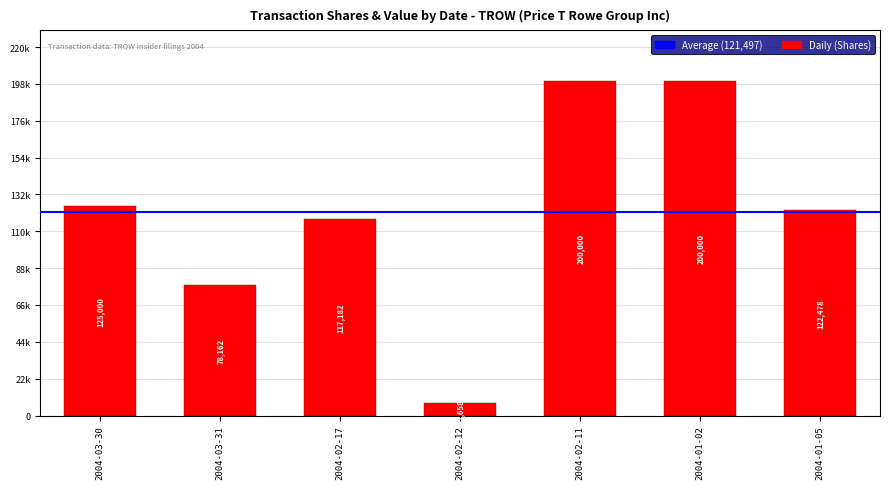

Are the bars horizontal?

No